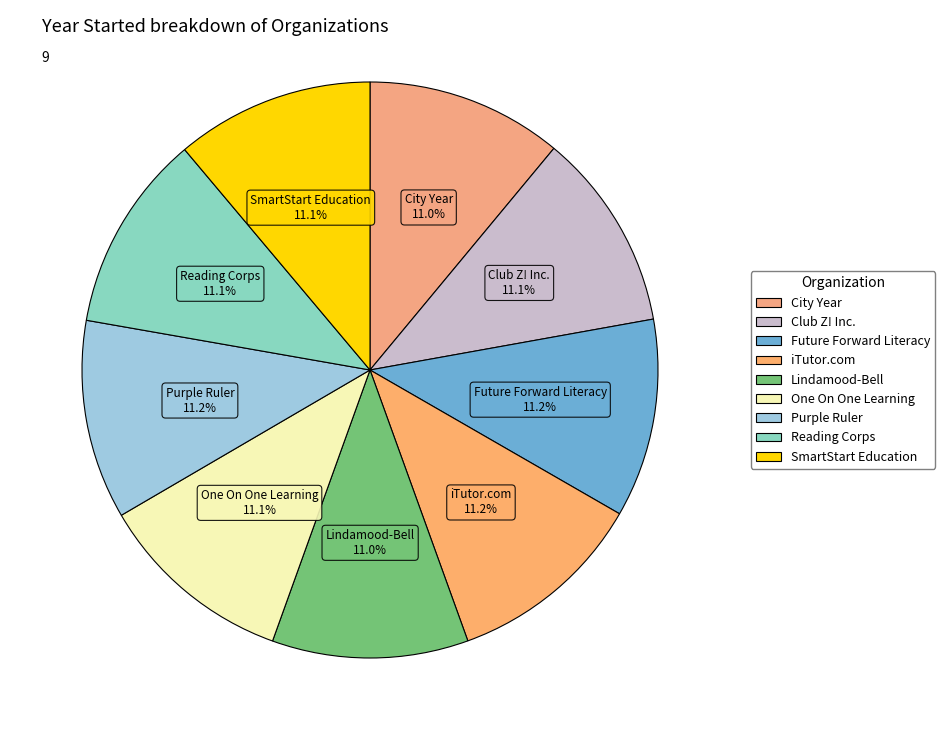

Count the number of slices in the pie.

9